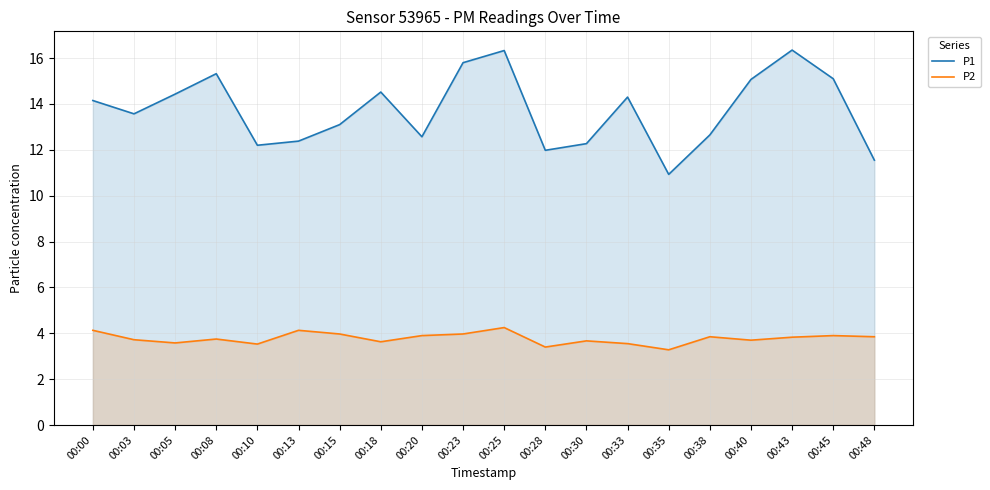

Is it true that P2 equals 3.9 at 00:38?

True